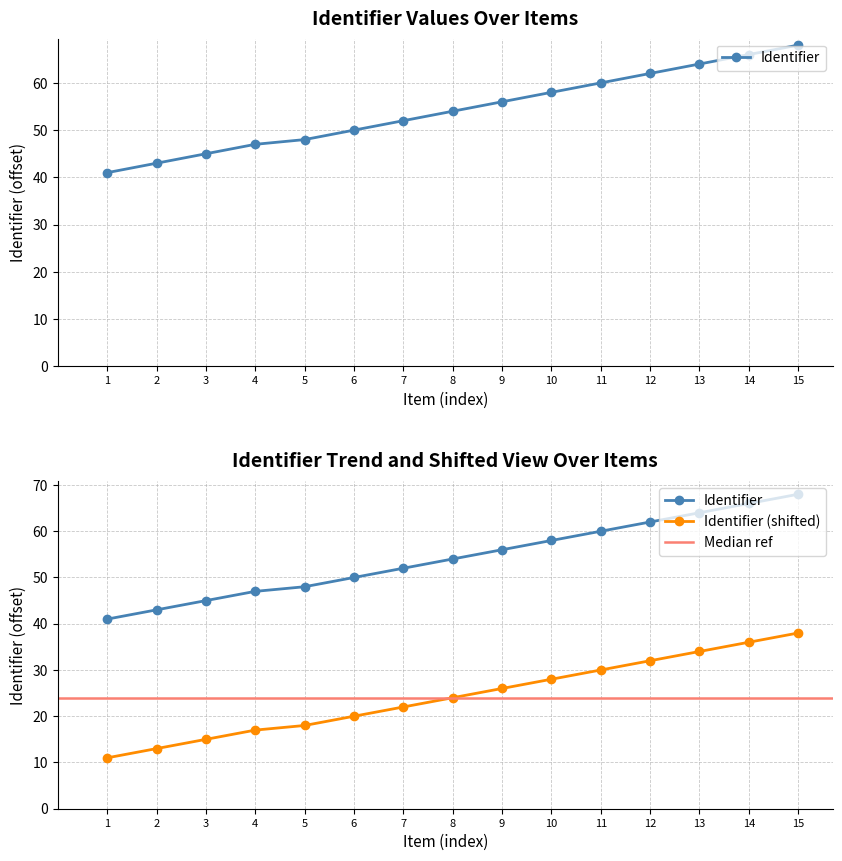

What is the sum of all values?

814